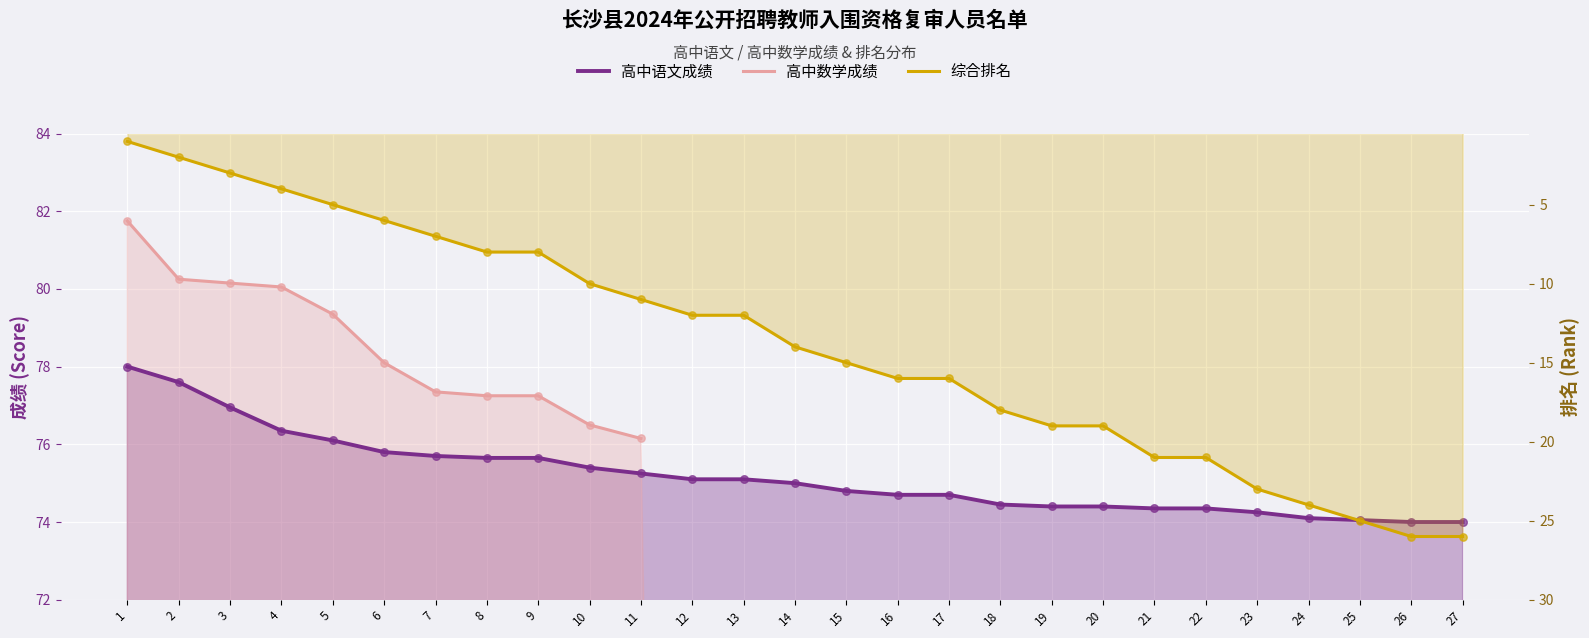

Which series contains the highest Y value?

高中数学成绩